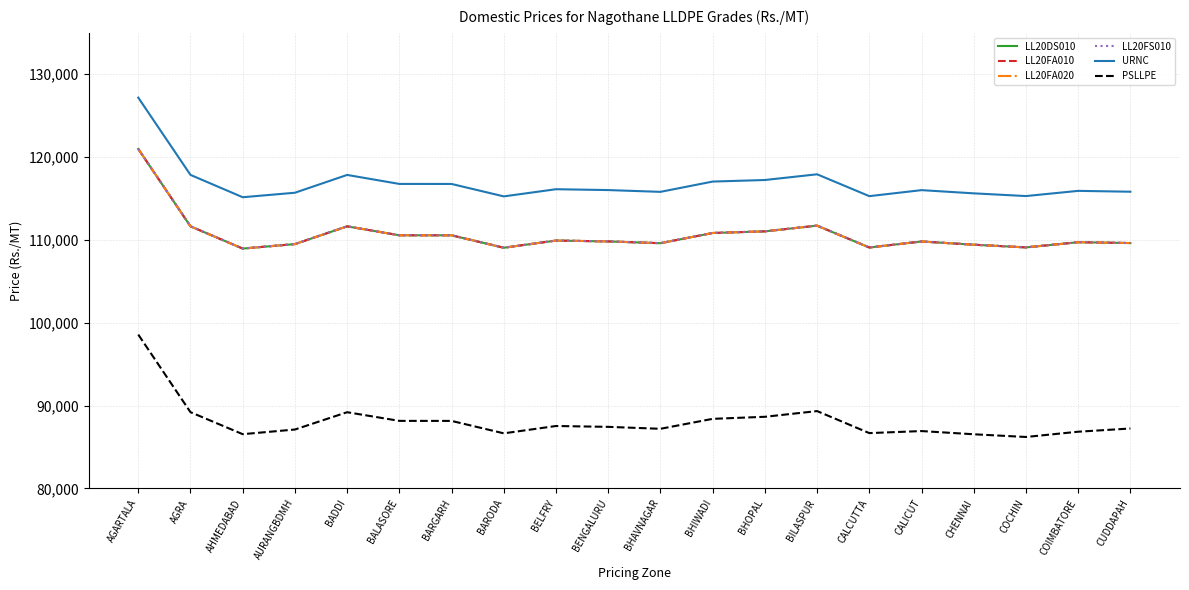

The value of PSLLPE at BHAVNAGAR is 87193. True or false?

True